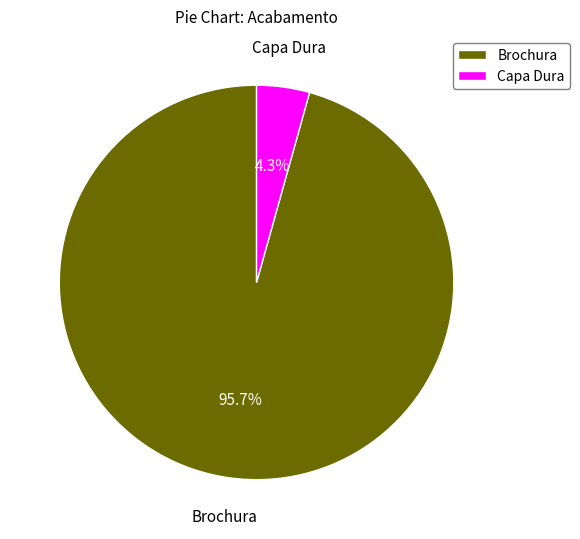

To the nearest percent, what portion does Brochura represent?

96%